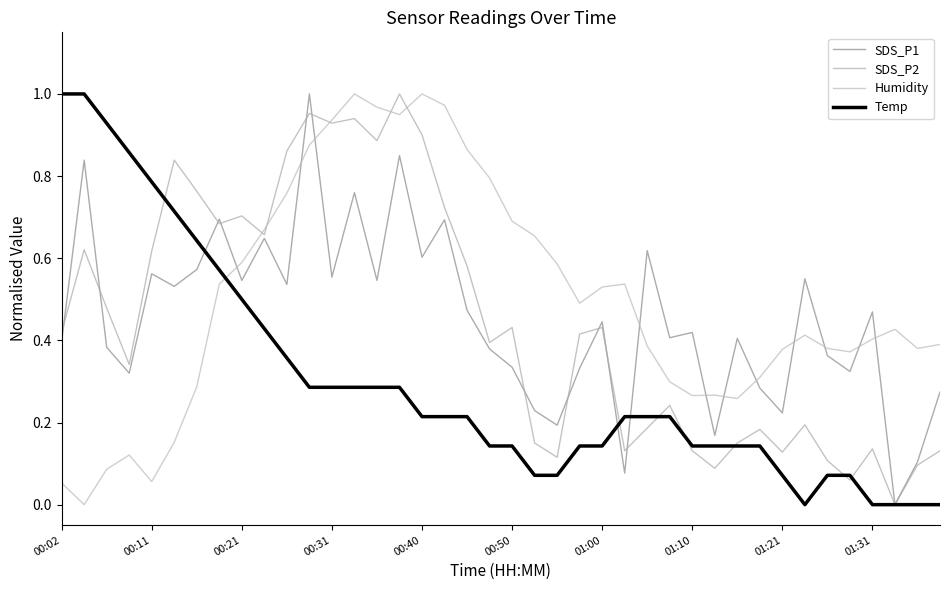

Does the chart display data point markers on the line(s)?

No